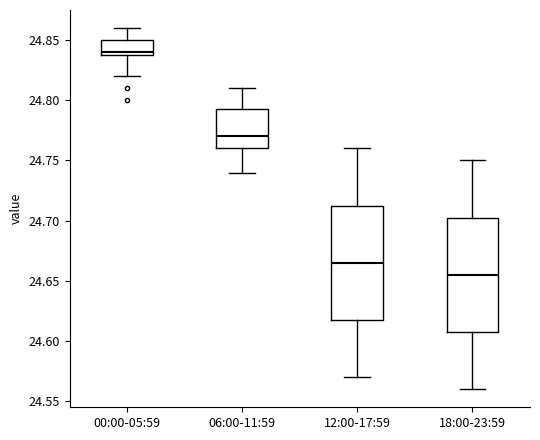

Reading left to right, transcribe this box plot: for each box, give where its median line is, the range the box spans, and where its two whiskers end, as read against the y-axis. The values are not printed on the chart, so give them approximately, as read against the axis.

00:00-05:59: median 24.840 (just above the box's lower edge), box 24.840 to 24.850, whiskers 24.820 to 24.860
06:00-11:59: median 24.770, box 24.760 to 24.795, whiskers 24.740 to 24.810
12:00-17:59: median 24.665, box 24.620 to 24.715, whiskers 24.570 to 24.760
18:00-23:59: median 24.655, box 24.610 to 24.705, whiskers 24.560 to 24.750